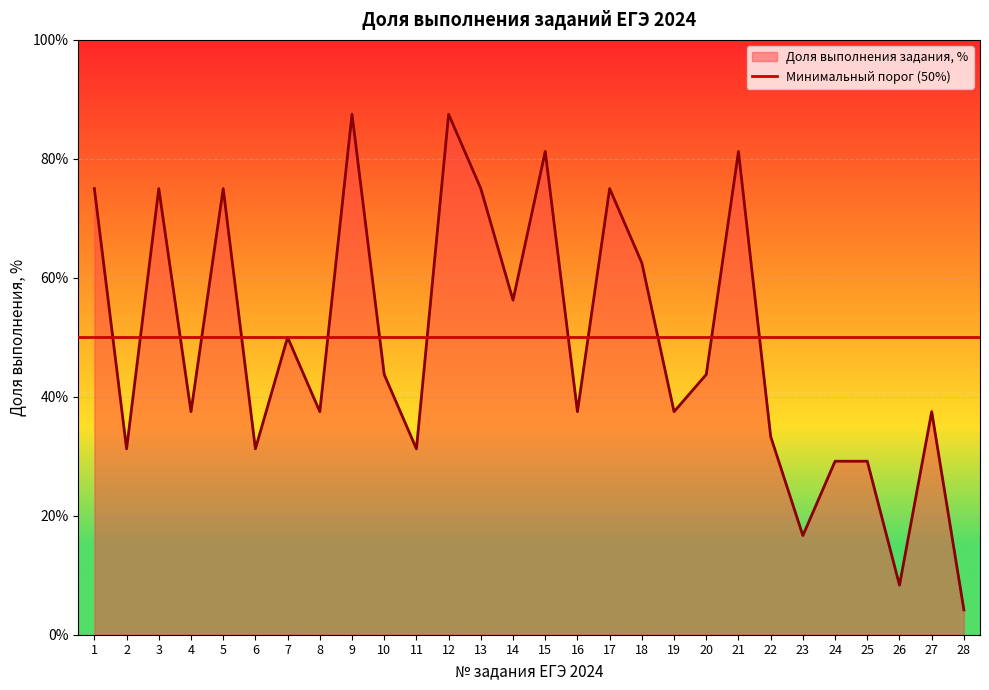

What is the change in value from 21 to 23?

-64.6